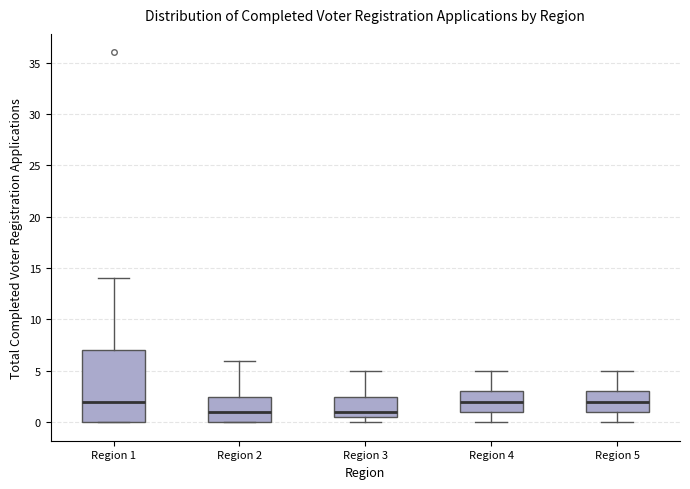

Reading left to right, transcribe this box plot: for each box, give where its median line is, the range the box spans, and where its two whiskers end, as read against the y-axis. The values are not printed on the chart, so give them approximately, as read against the axis.

Region 1: median 2.0, box 0.0 to 7.0, whiskers 0.0 to 14.0
Region 2: median 1.0, box 0.0 to 2.5, whiskers 0.0 to 6.0
Region 3: median 1.0, box 0.5 to 2.5, whiskers 0.0 to 5.0
Region 4: median 2.0, box 1.0 to 3.0, whiskers 0.0 to 5.0
Region 5: median 2.0, box 1.0 to 3.0, whiskers 0.0 to 5.0